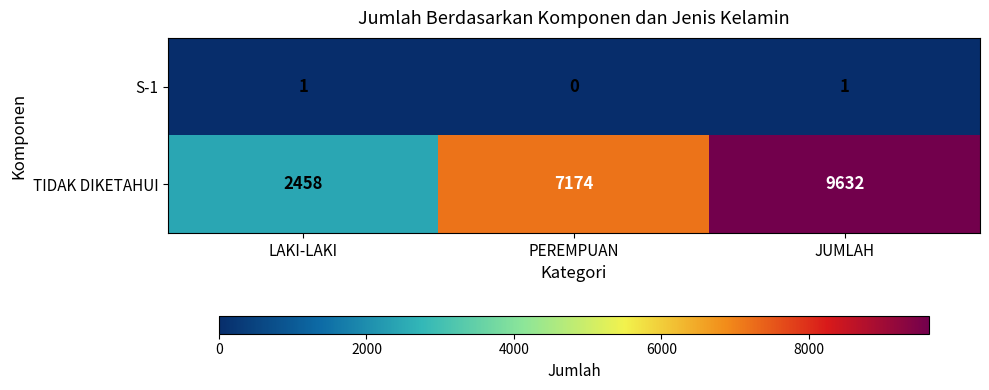

Count the number of categories in the chart.

3